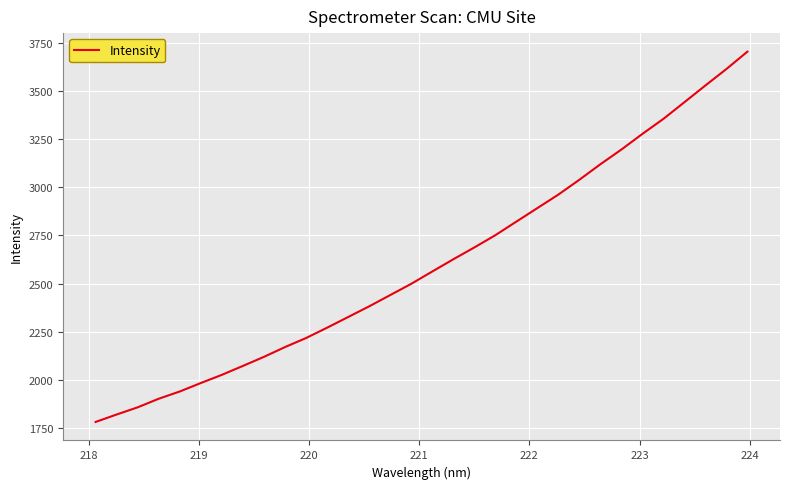

How many lines are shown in the chart?

1